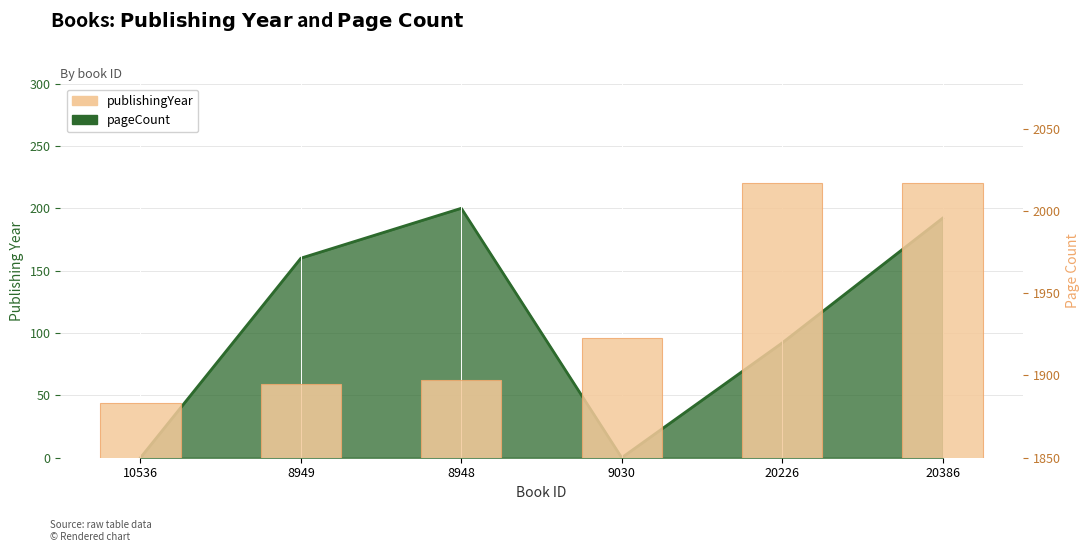

Which label corresponds to the smallest value in the chart?

10536